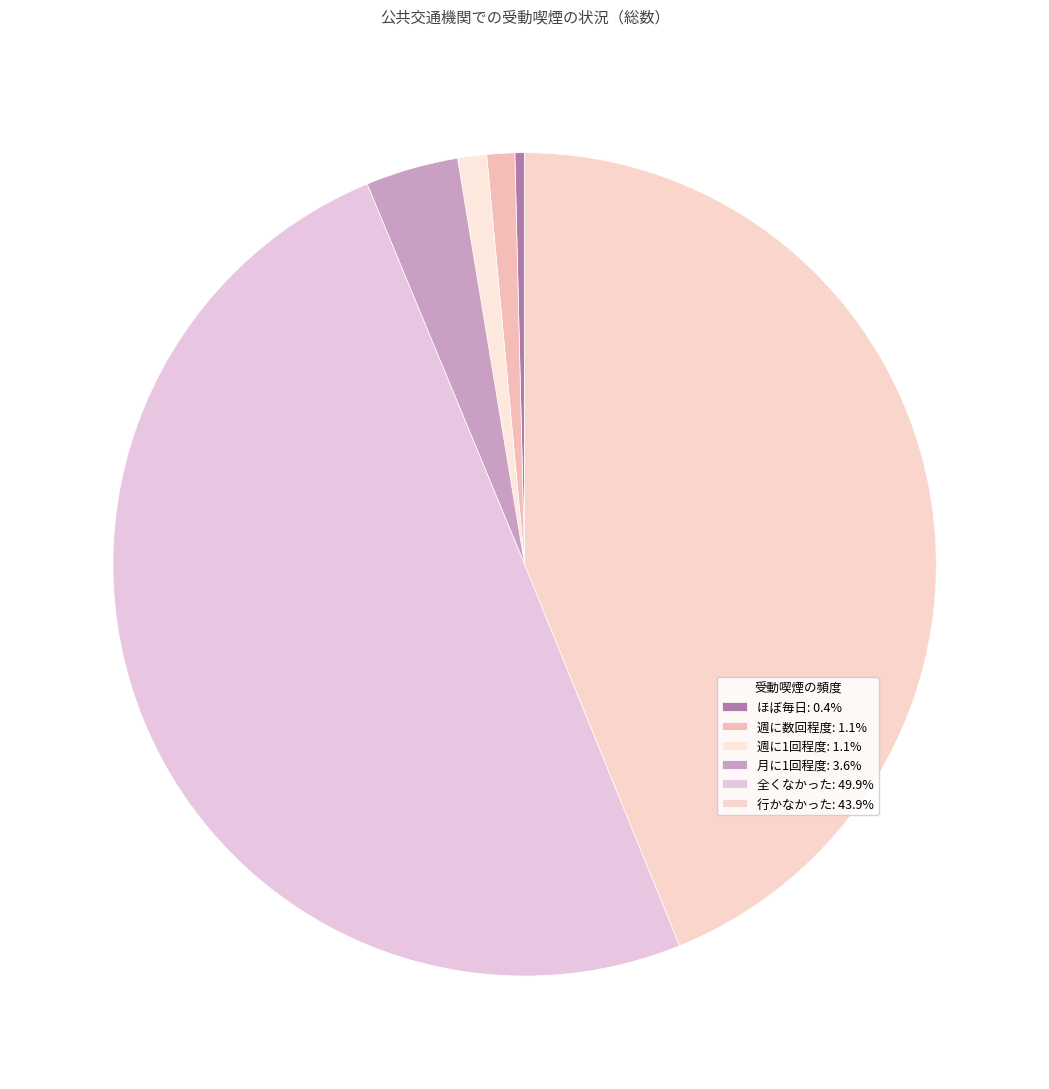

Does 月に1回程度 account for over 50% of the chart?

No